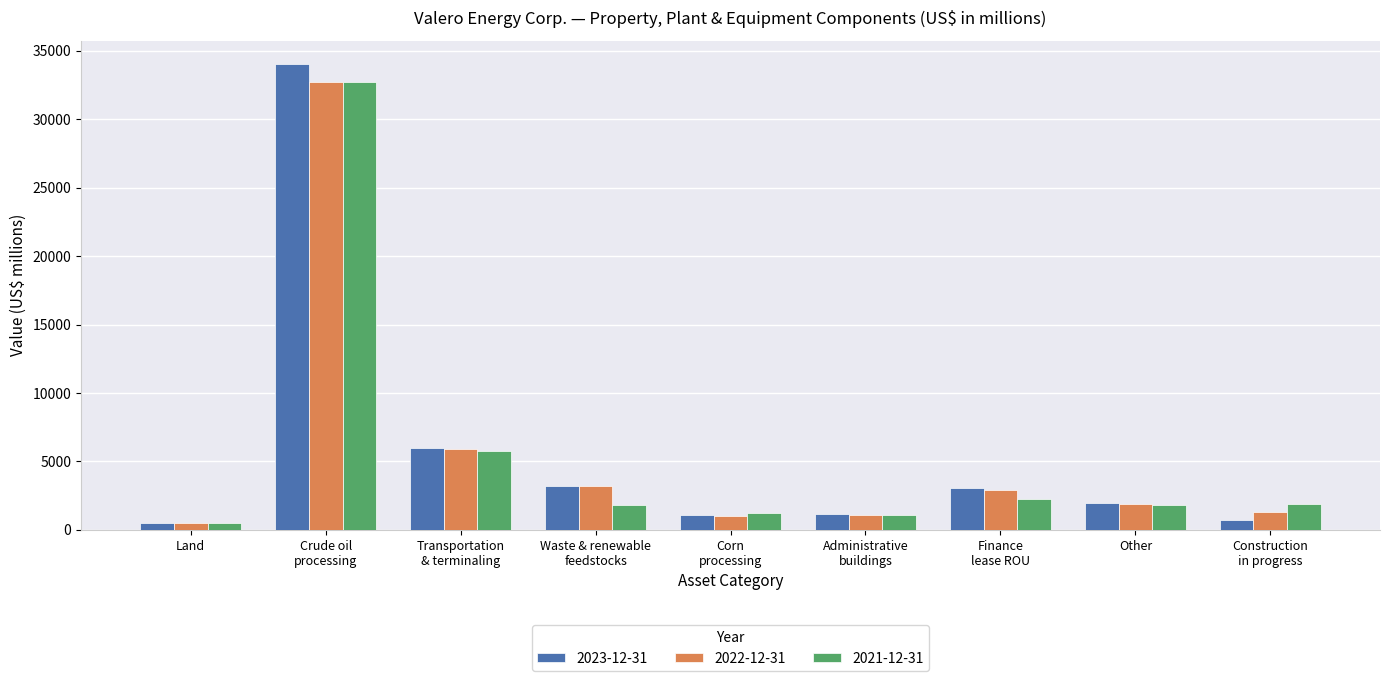

True or false: 2021-12-31 has a value of 494 at Land.

True